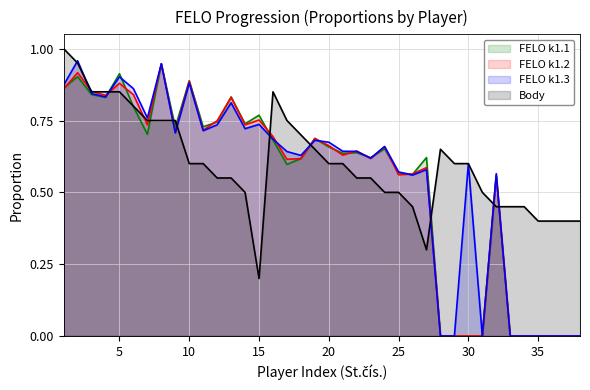

What is the highest value of the FELO k1.2 series?

0.9